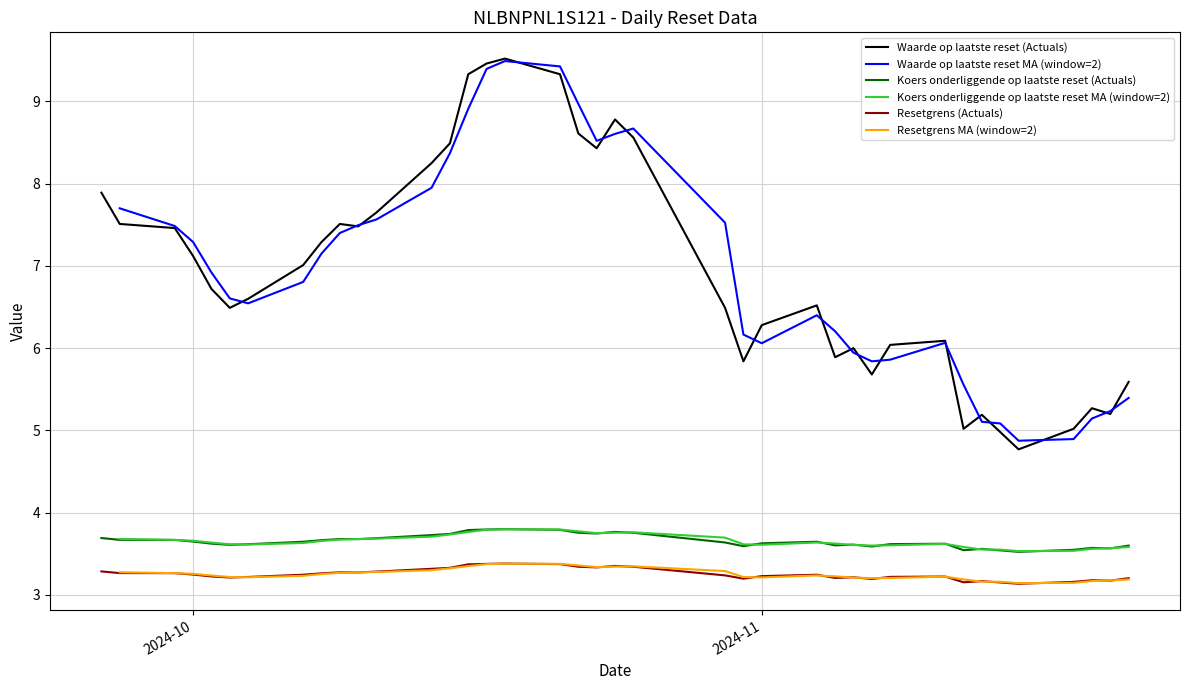

How many interior local valleys does the Koers onderliggende op laatste reset series have?

9